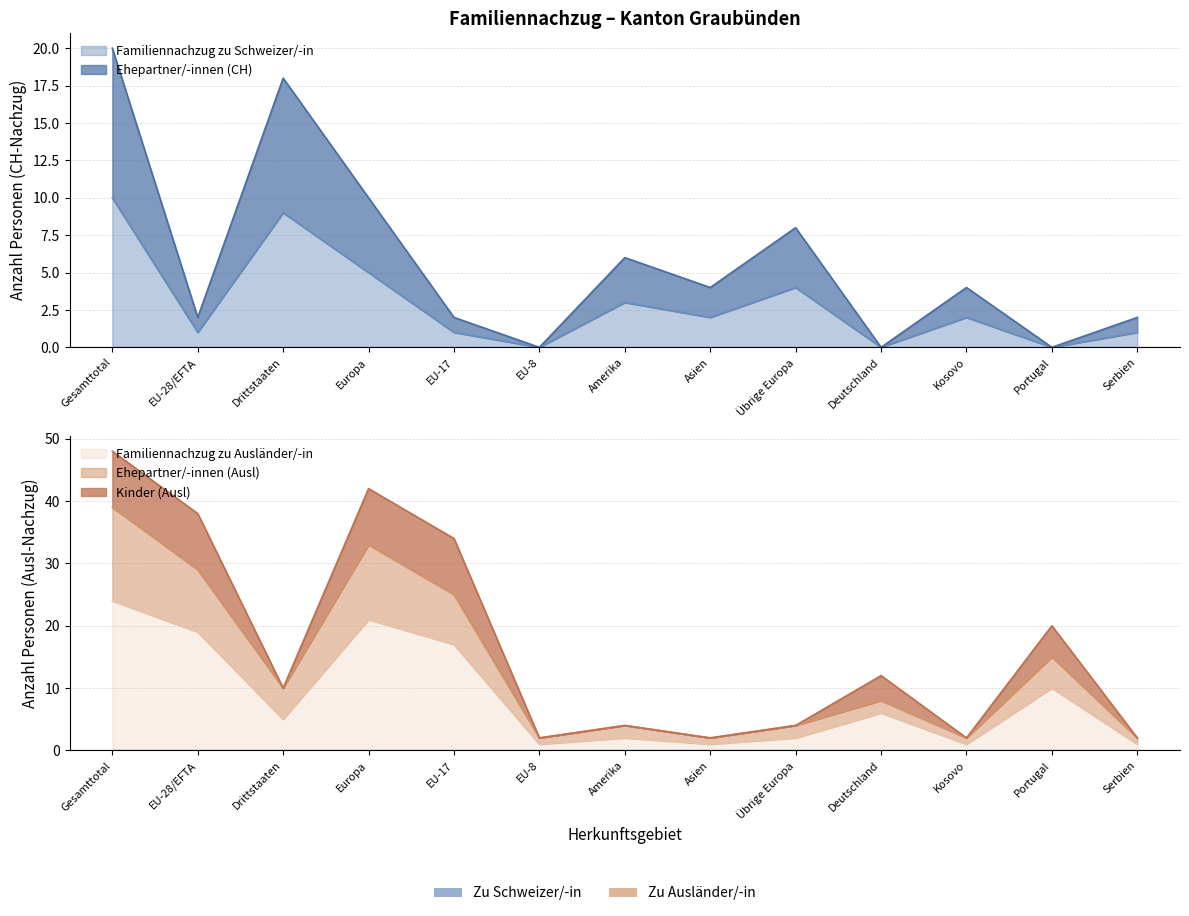

True or false: Familiennachzug zu Schweizer/-in and Ehepartner/-innen (CH) intersect in this chart.

False